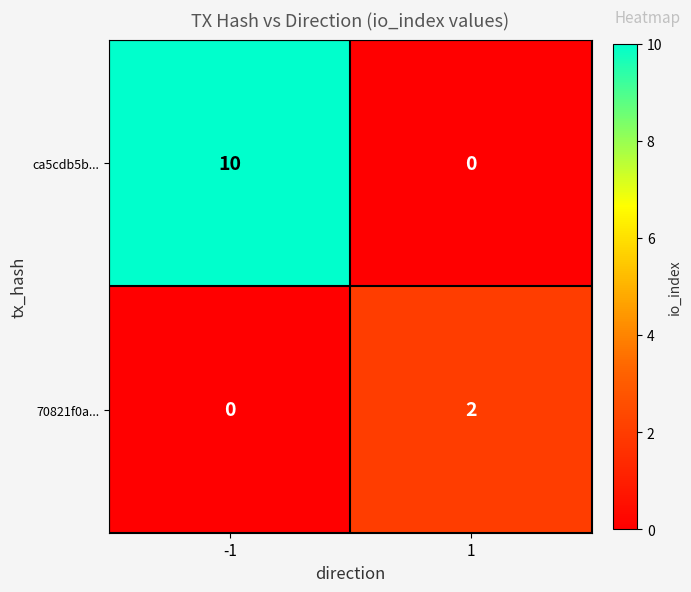

Which series has the widest spread of values?

ca5cdb5b...